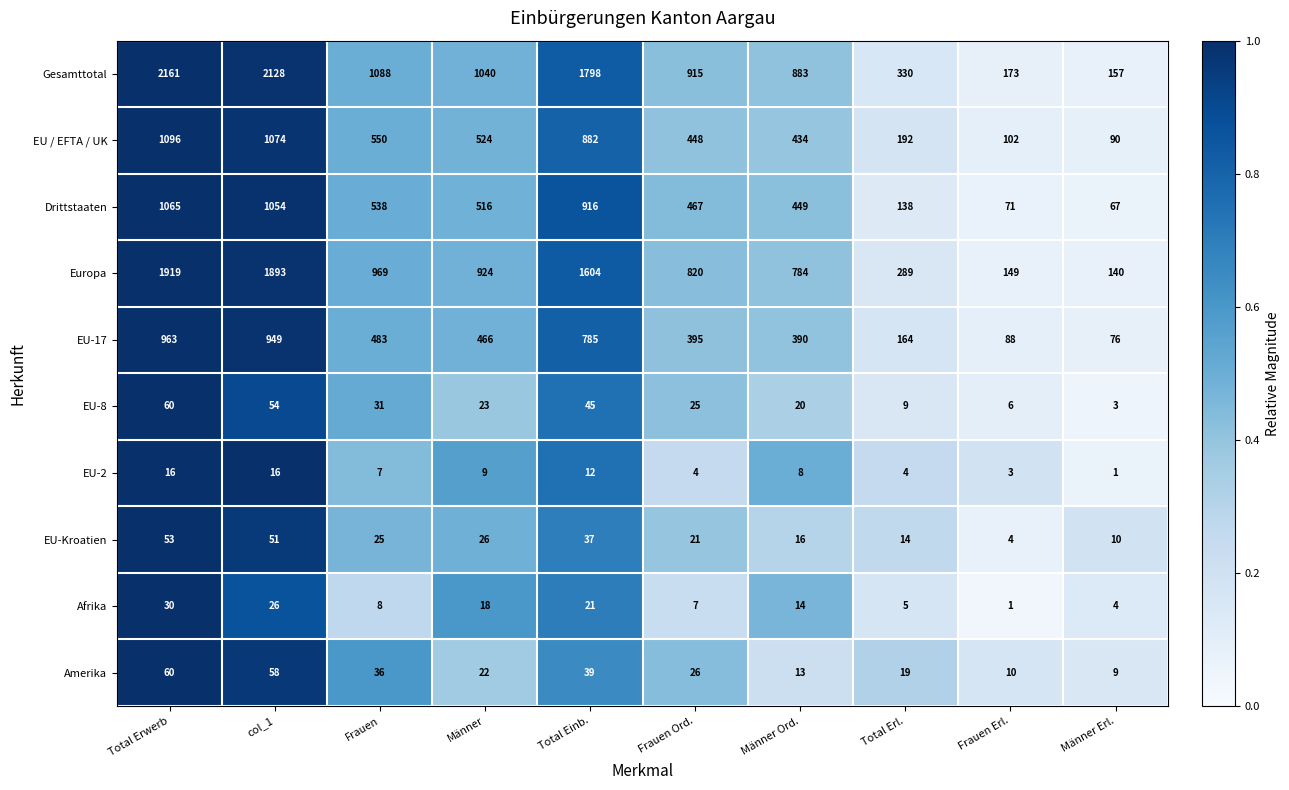

List the labels in order of Drittstaaten value, smallest first.

Männer Erl., Frauen Erl., Total Erl., Männer Ord., Frauen Ord., Männer, Frauen, Total Einb., col_1, Total Erwerb